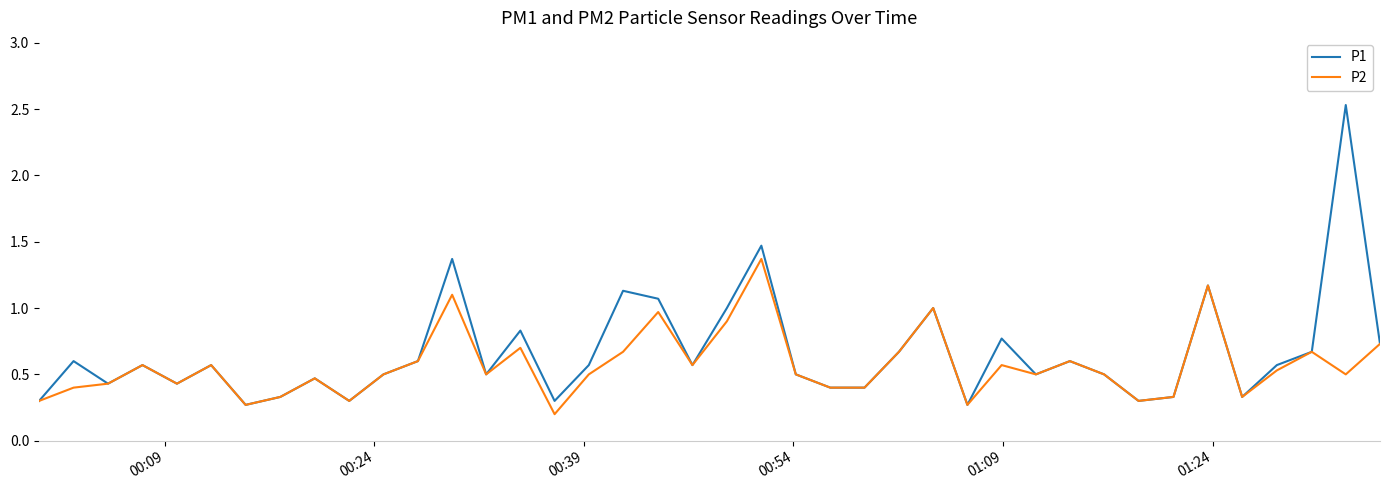

Which series has the largest range (max minus min)?

P1